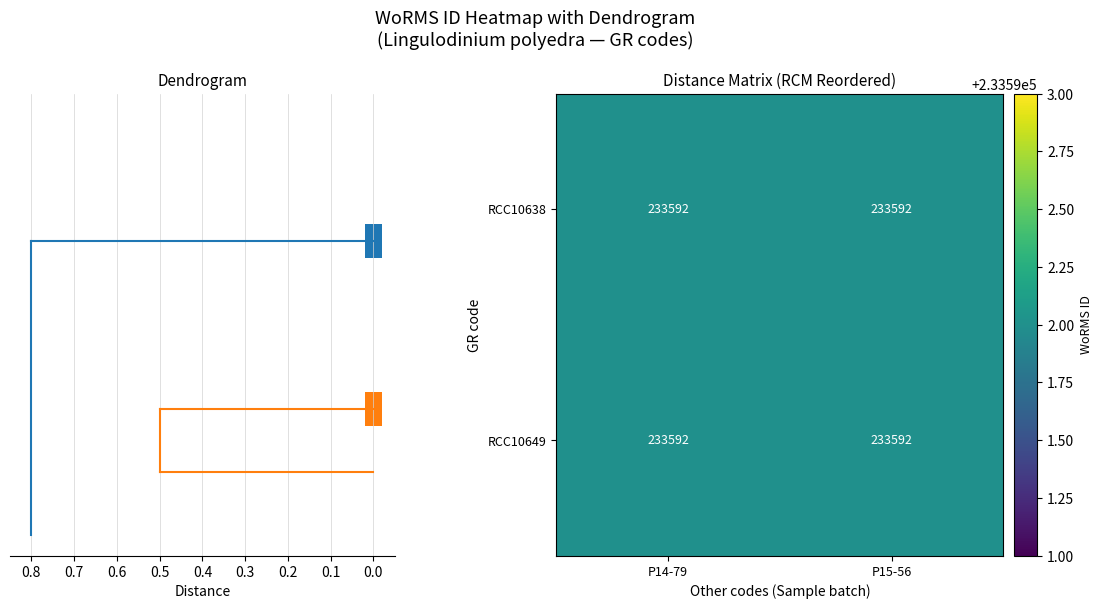

True or false: RCC10649 has a value of 0.4 at 0.0.

False